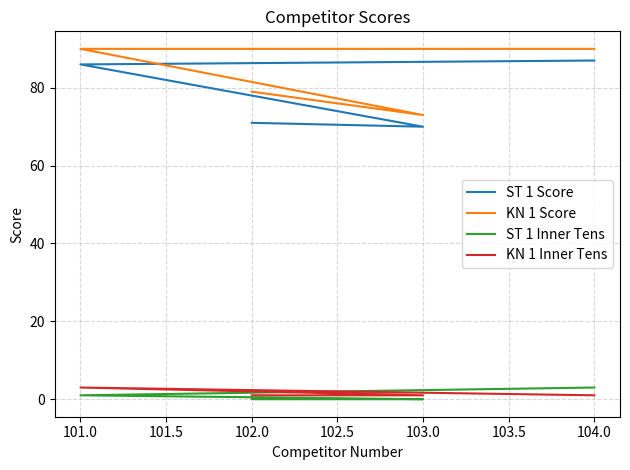

In KN 1 Score, how many points are lower than both neighbors (excluding endpoints)?

1